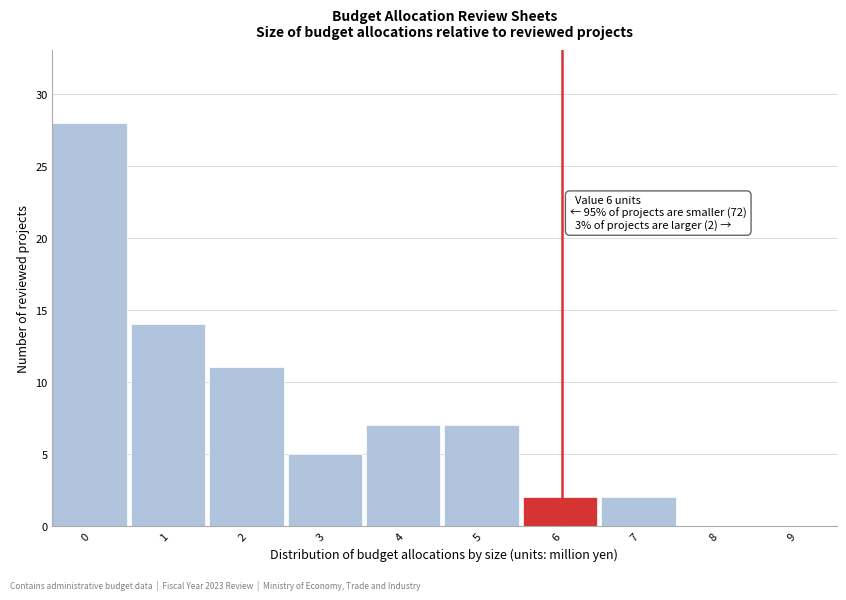

Reading left to right, list all the values displayed in this chart.

0=28	1=14	2=11	3=5	4=7	5=7	6=2	7=2	8=0	9=0